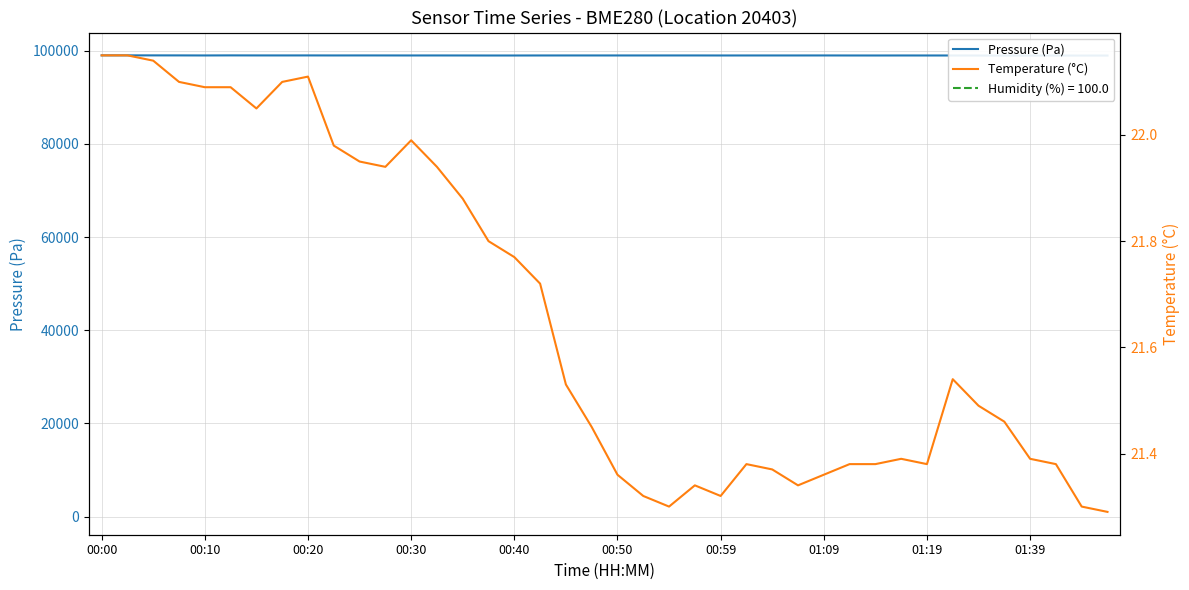

Is the value of Temperature (°C) at 28 greater than the value of Pressure (Pa) at 33?

No